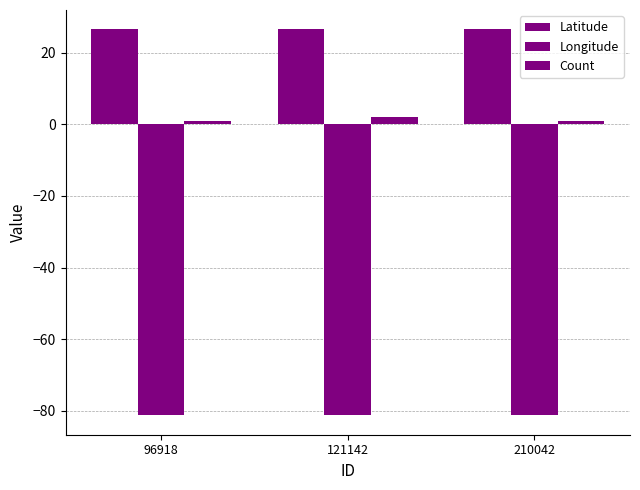

How many groups of bars are there?

3